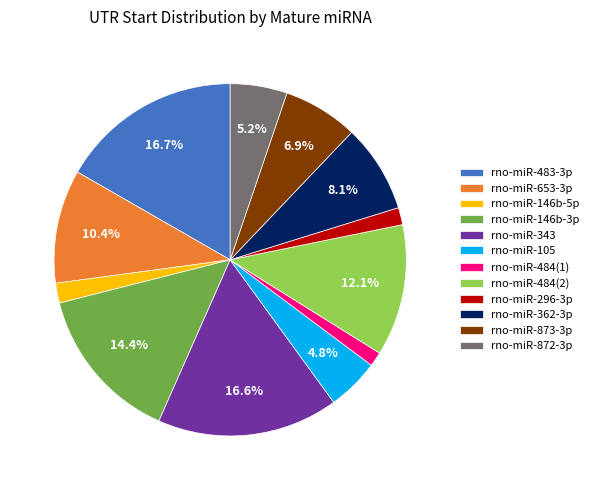

To the nearest percent, what is the difference between the largest and smallest slice percentages?

15%